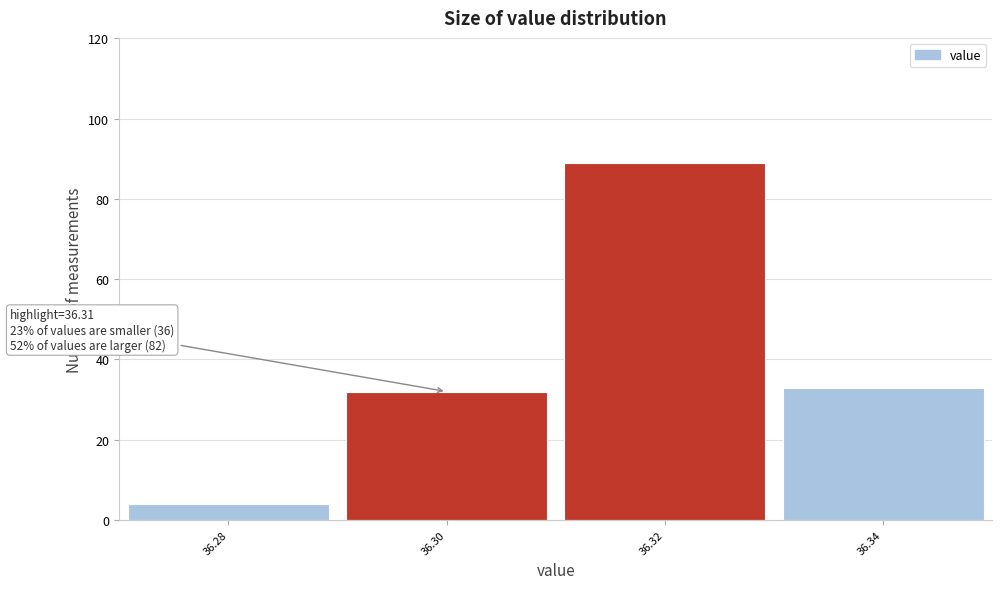

Which range on the x-axis has the tallest bar?

36.31 to 36.33